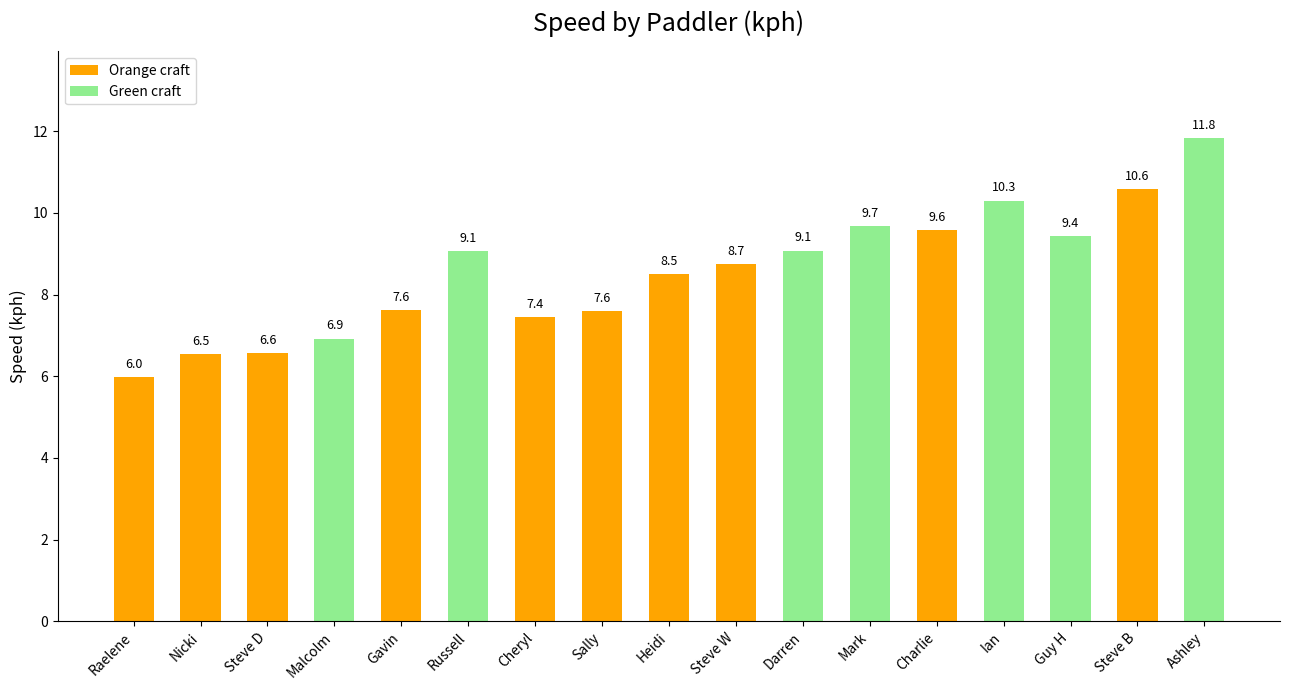

What is the value of the 5th bar from the left?

7.6